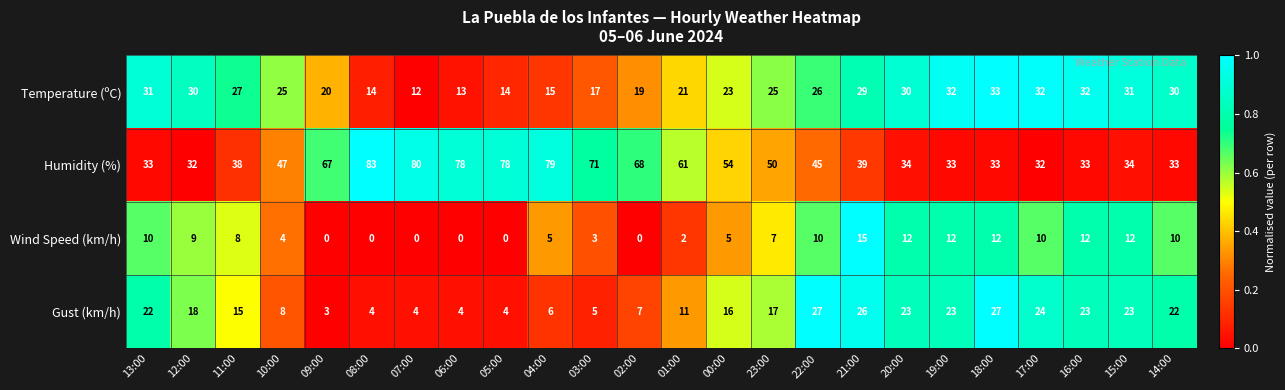

Which series has the largest total across all categories?

Humidity (%)